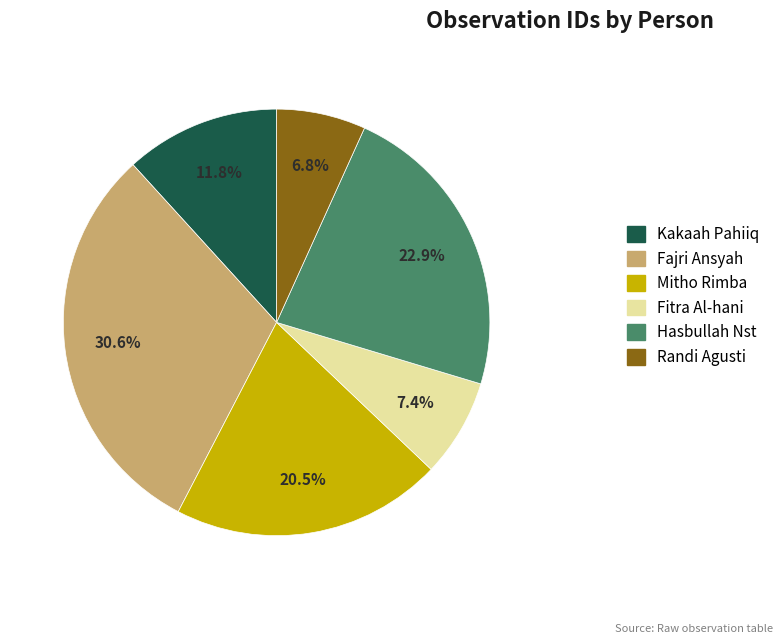

What percentage is the Fajri Ansyah slice, to the nearest percent?

31%